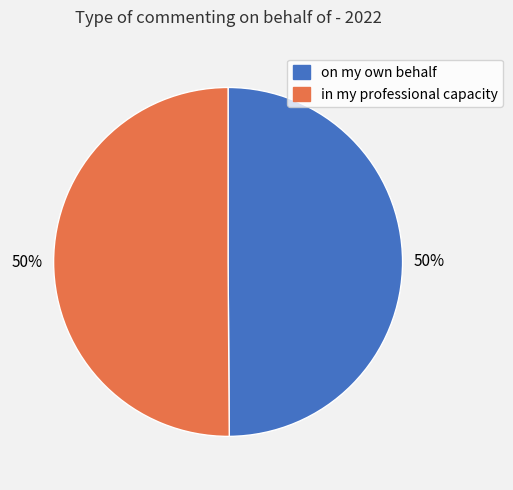

How many slices are in this pie chart?

2